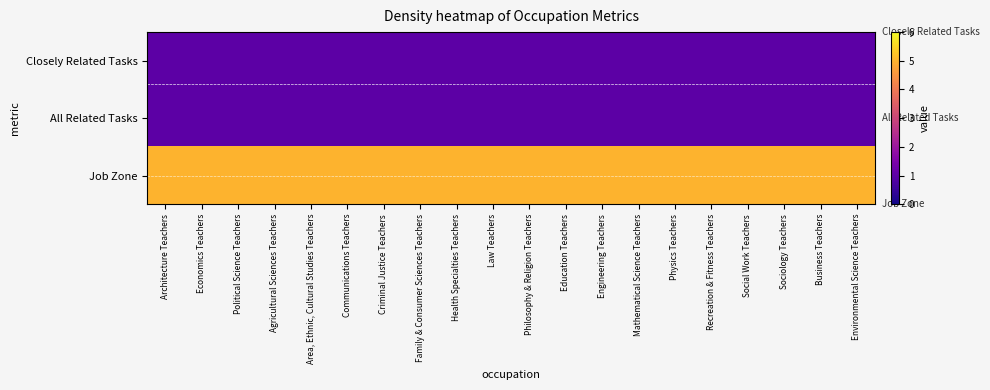

Which series has the largest total across all categories?

Job Zone